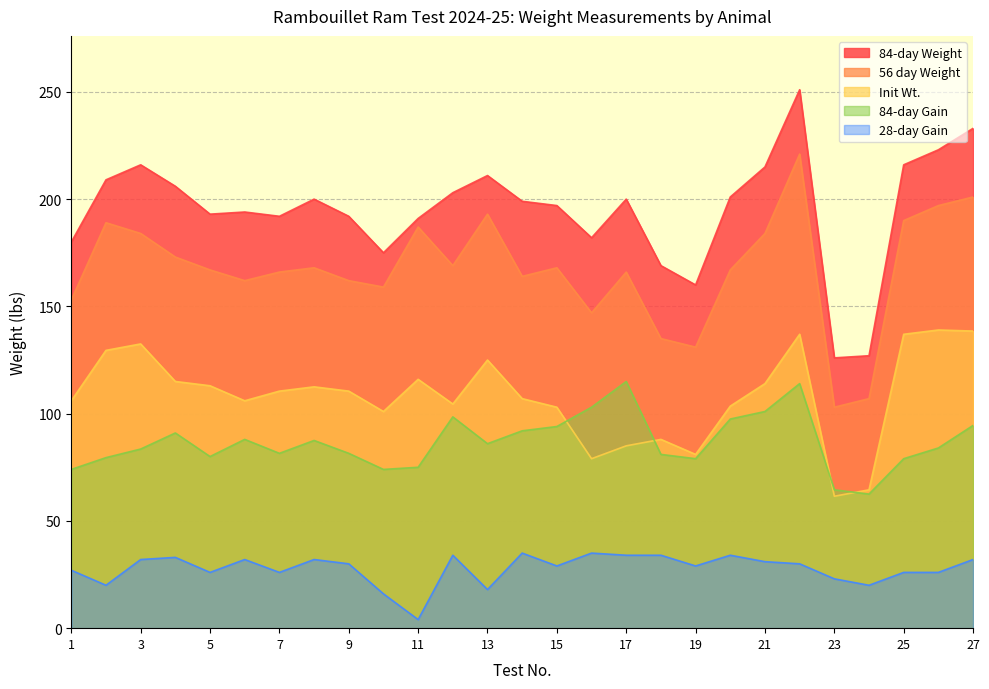

The Init Wt. series shows 101.5 at 24. True or false?

False